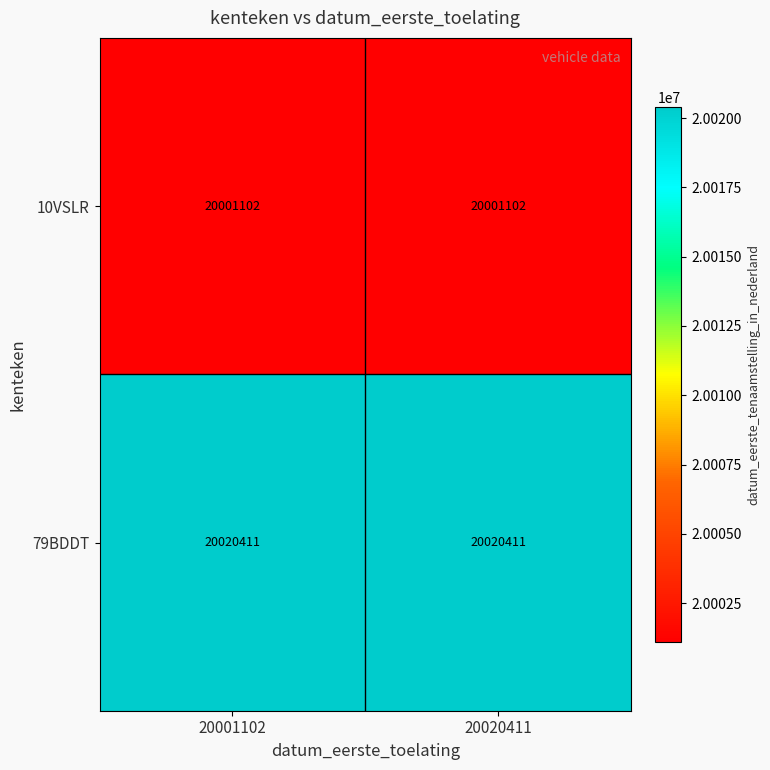

At 20020411, list the series in order from largest to smallest.

79BDDT, 10VSLR